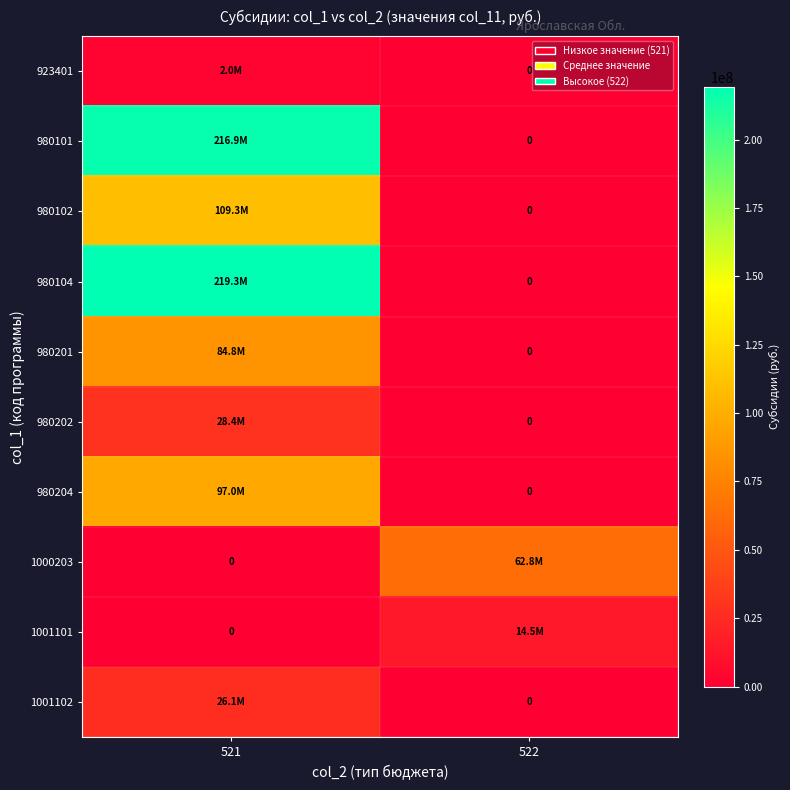

What is the greatest value displayed?

219314111.9